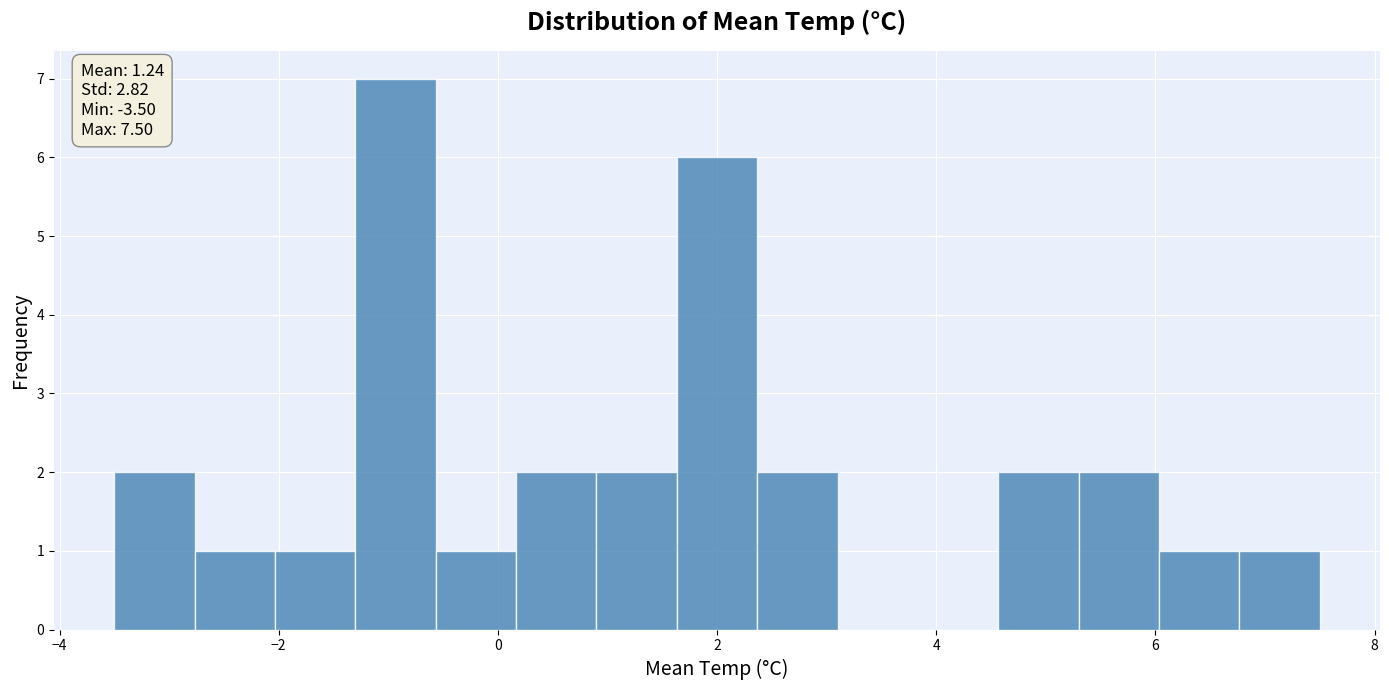

Around what value on the x-axis is the tallest bar? Give the approximate position of its centre, as read against the axis.

-1.0